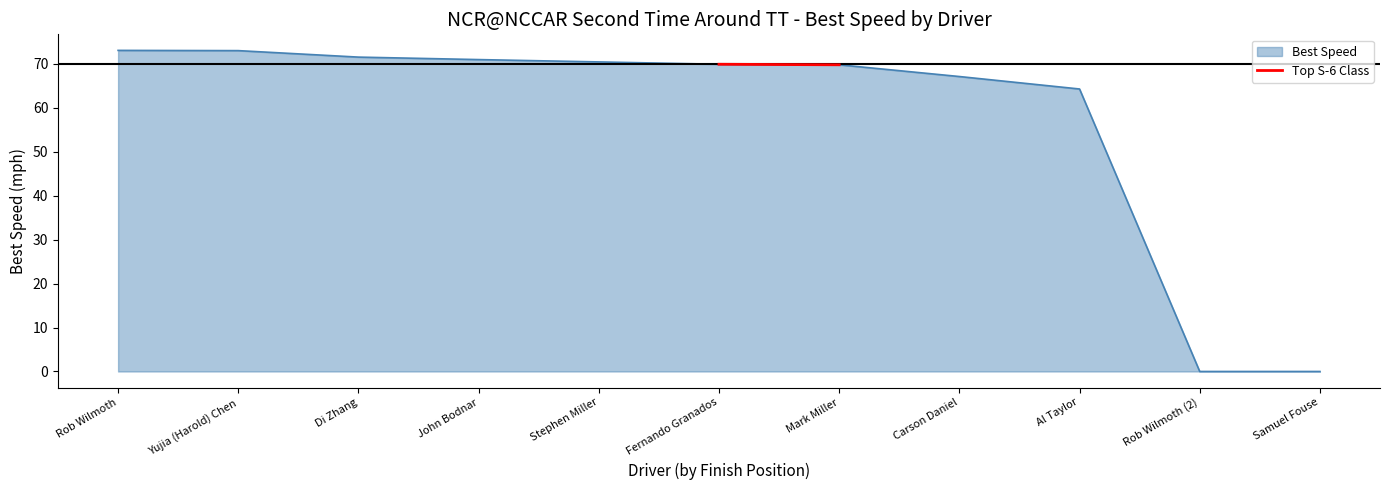

The value of Best Speed at Mark Miller is 69.7. True or false?

True